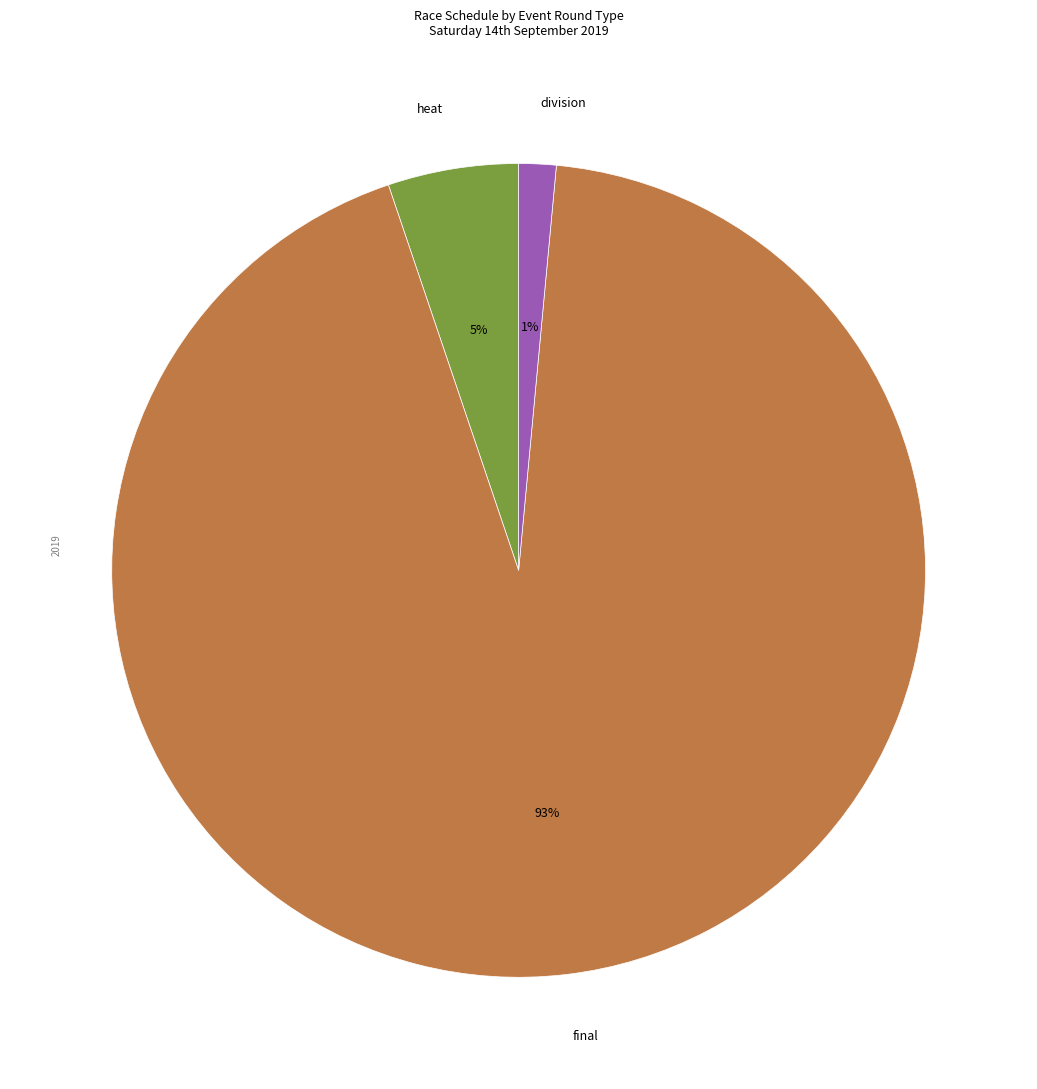

Count the number of slices in the pie.

3